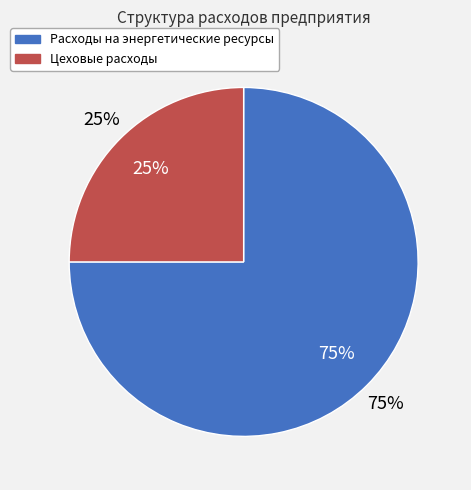

To the nearest percent, what is the difference between the largest and smallest slice percentages?

50%